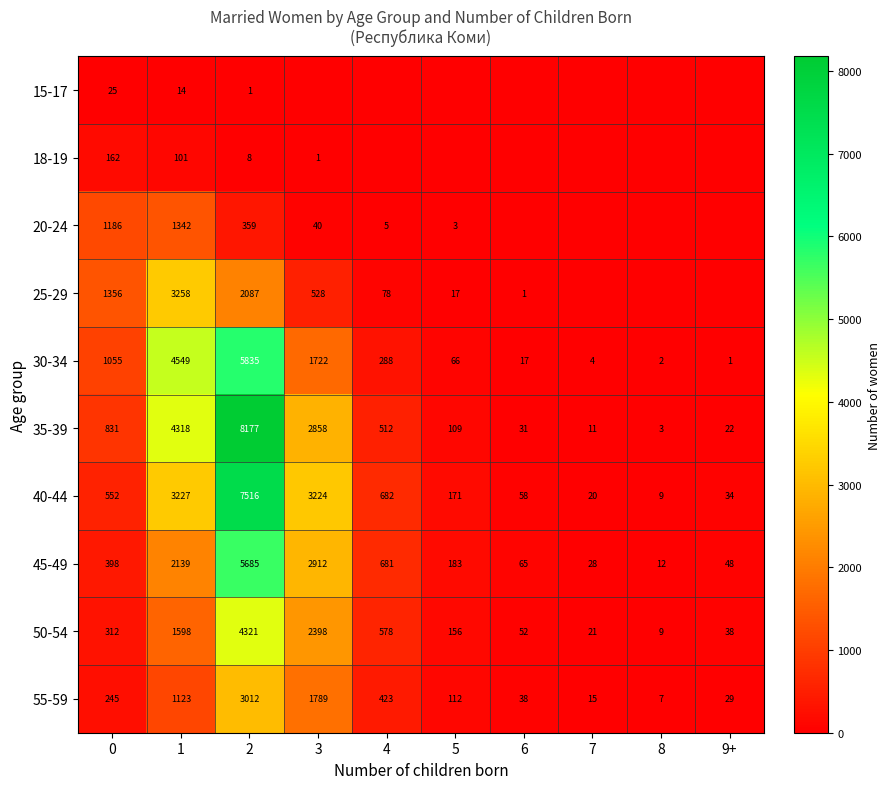

What is the maximum value for 50-54?

4321